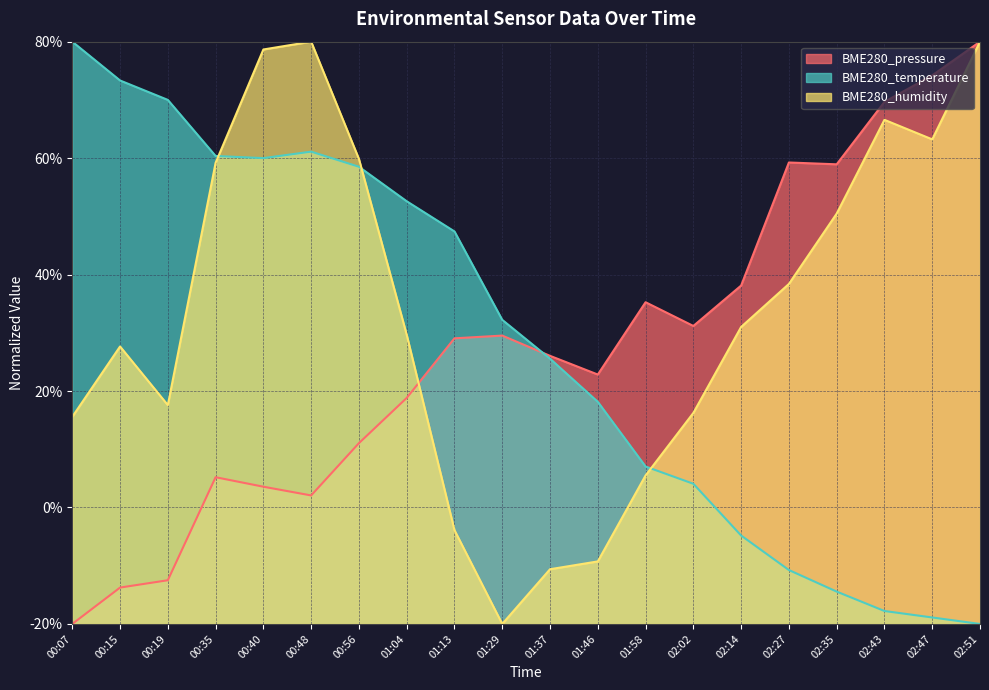

What is the maximum value for BME280_humidity?

100.0